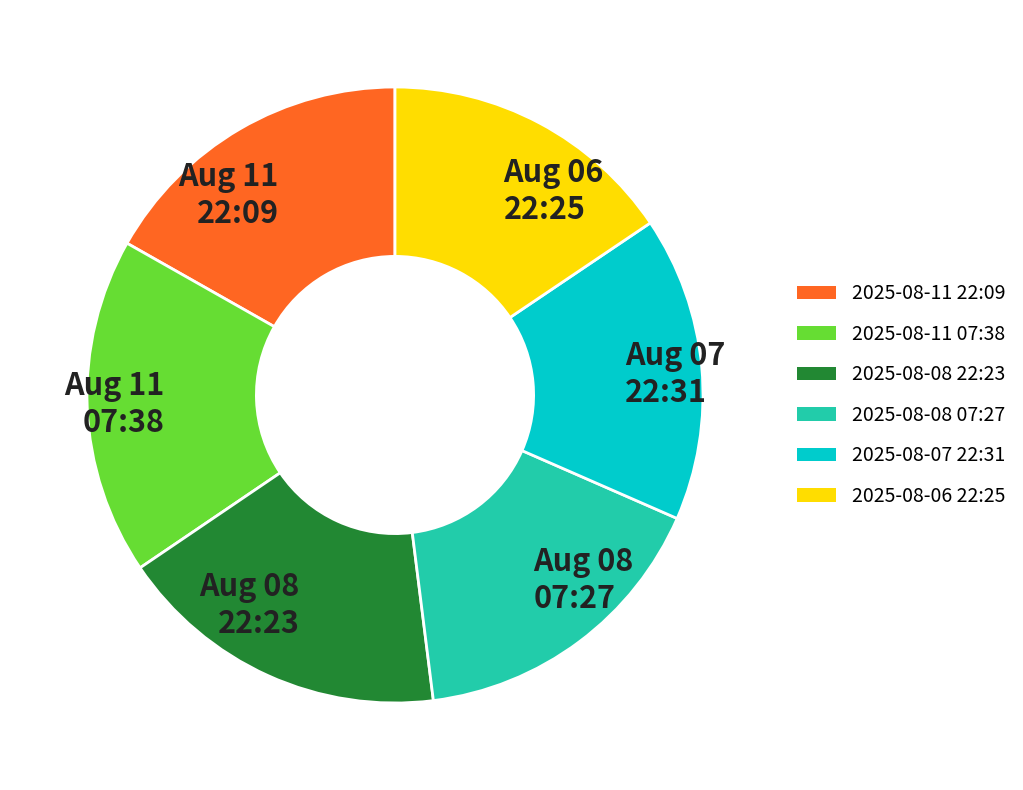

Is there a majority slice in this chart?

No